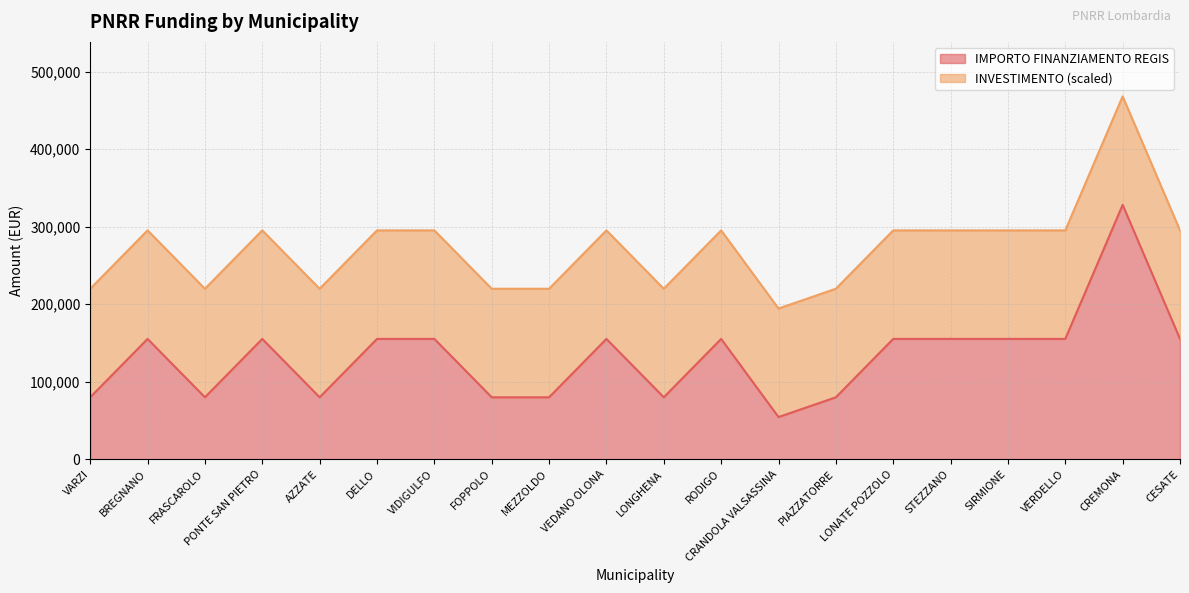

What value does the data have at CREMONA?

328160